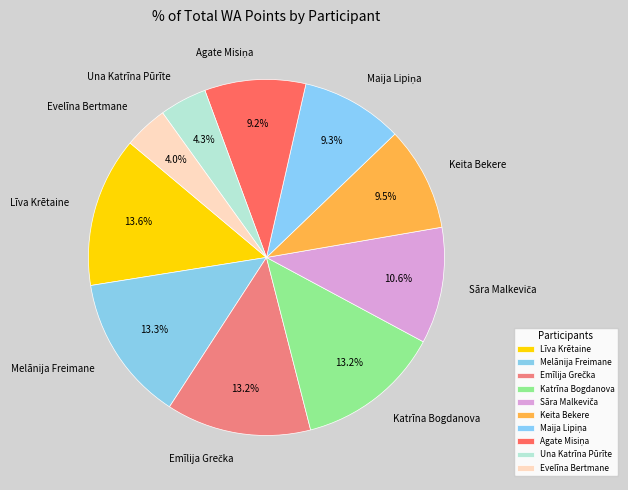

Does any single category account for the majority?

No